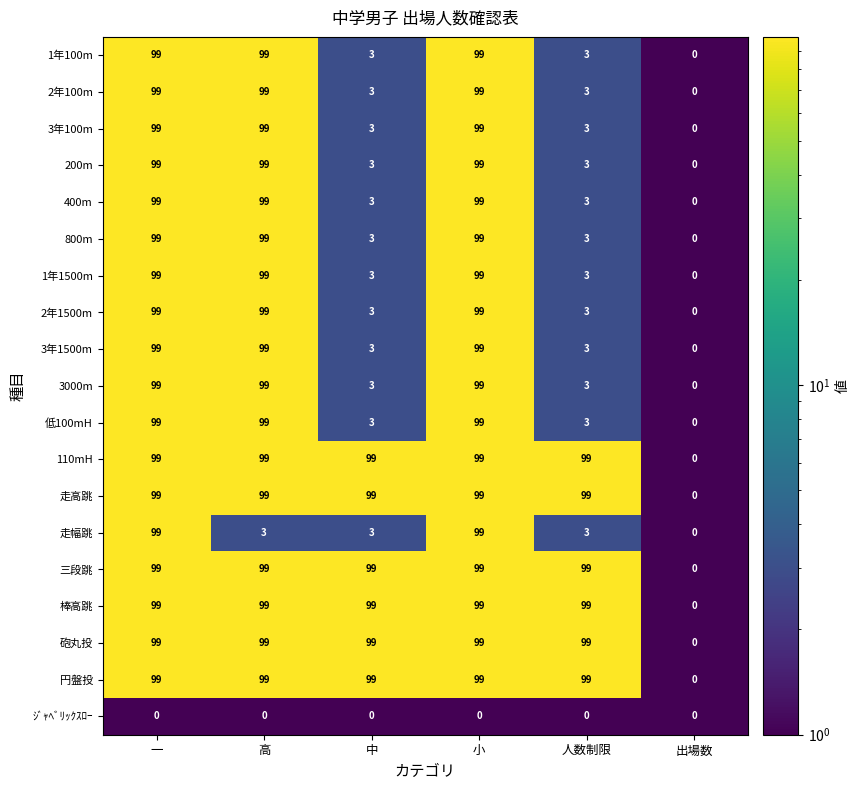

What is the difference between the maximum and minimum values in the 1年100m series?

99